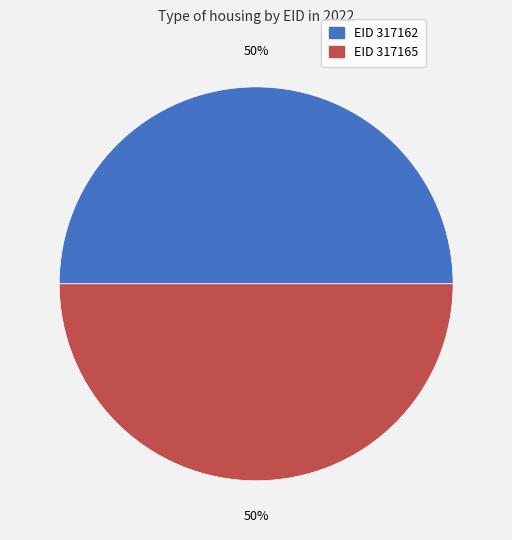

To the nearest percent, what is the average slice percentage?

50%